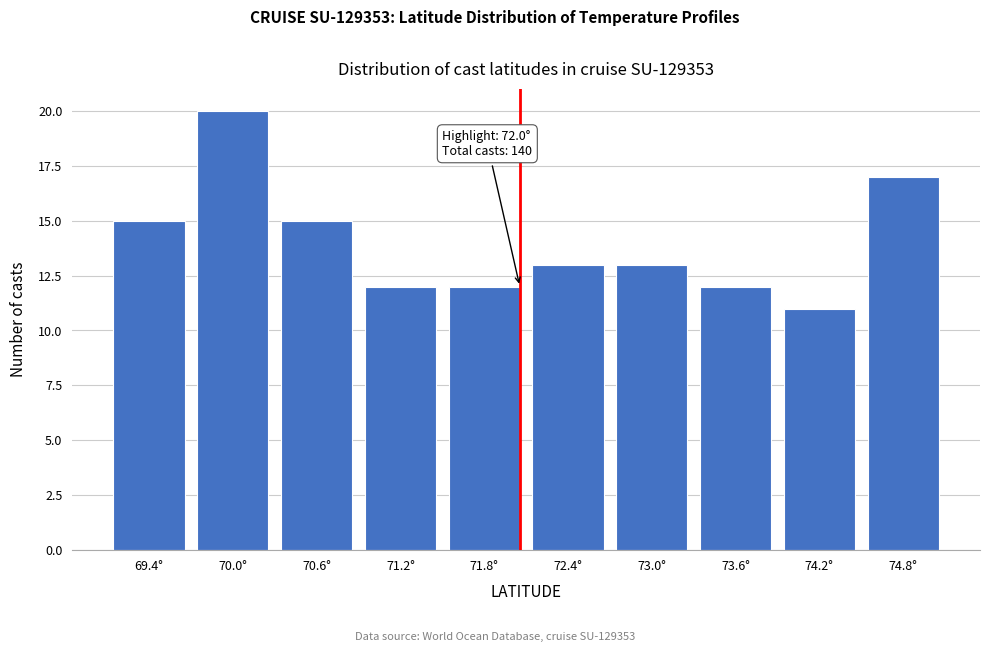

Reading left to right, what are all the values shown in this chart?

69.4°=15	70.0°=20	70.6°=15	71.2°=12	71.8°=12	72.4°=13	73.0°=13	73.6°=12	74.2°=11	74.8°=17